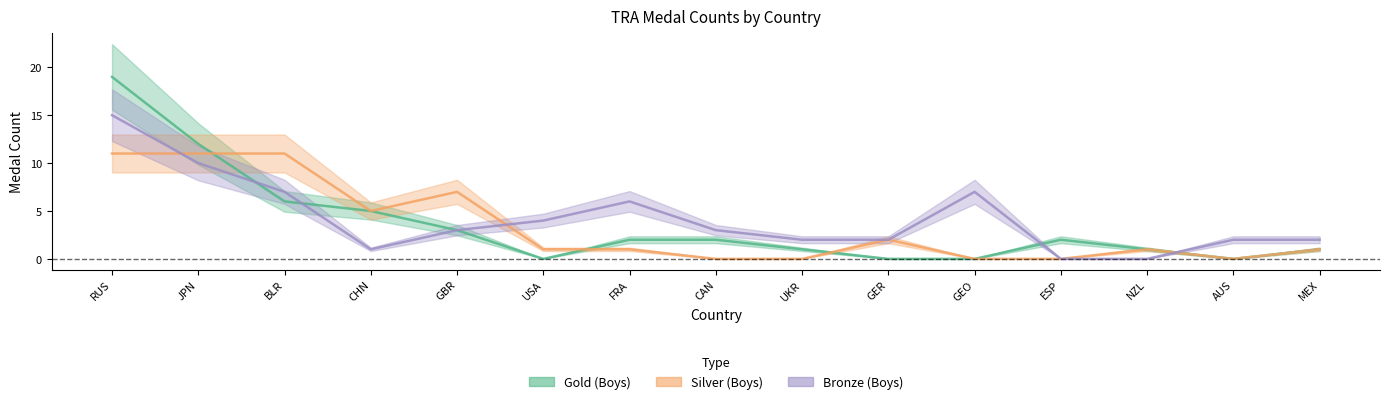

Where do Bronze (Boys) and Silver (Boys) first cross each other?

RUS and JPN